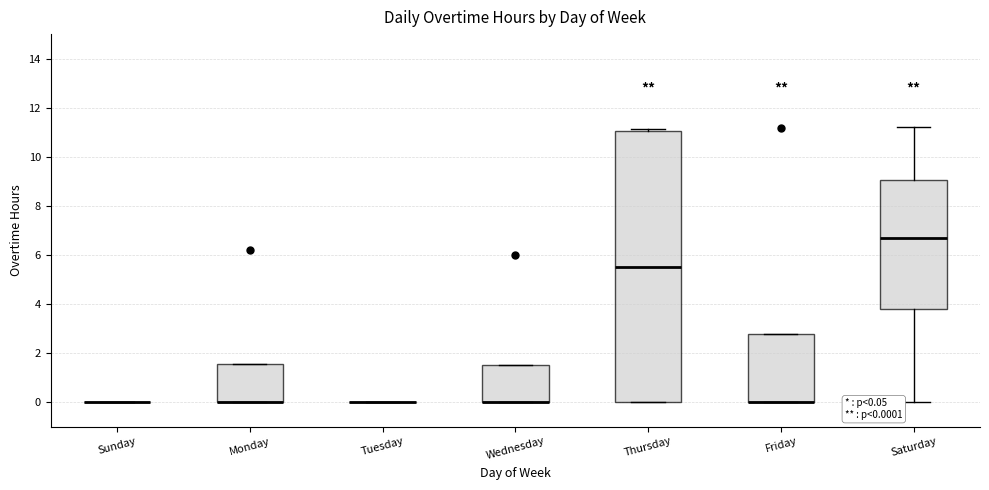

Comparing the boxes themselves (not the whiskers), which one is the tallest?

Thursday